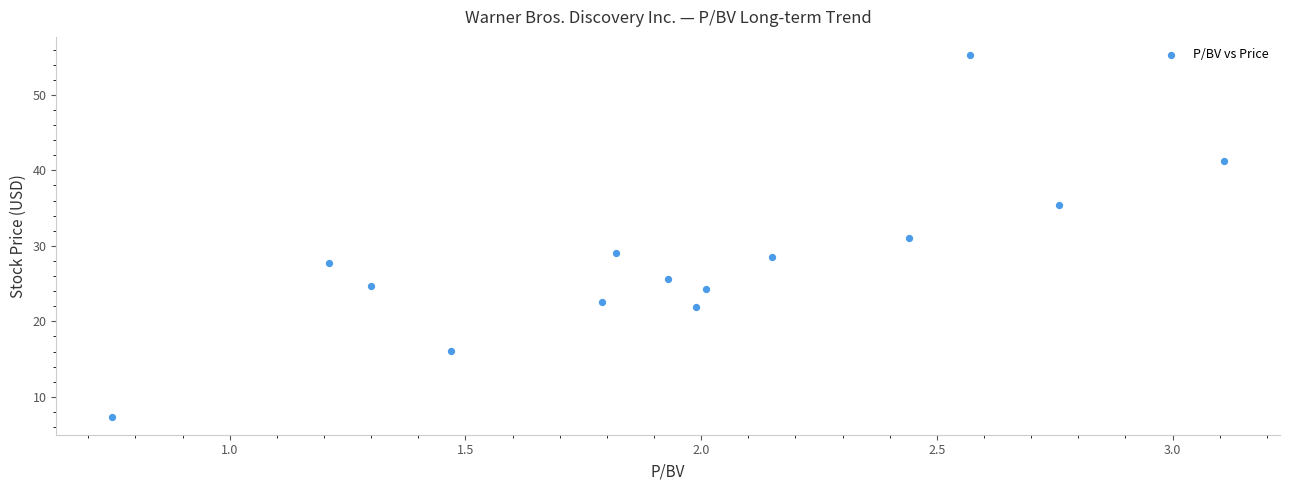

What is the range of X values (max minus min)?

2.4